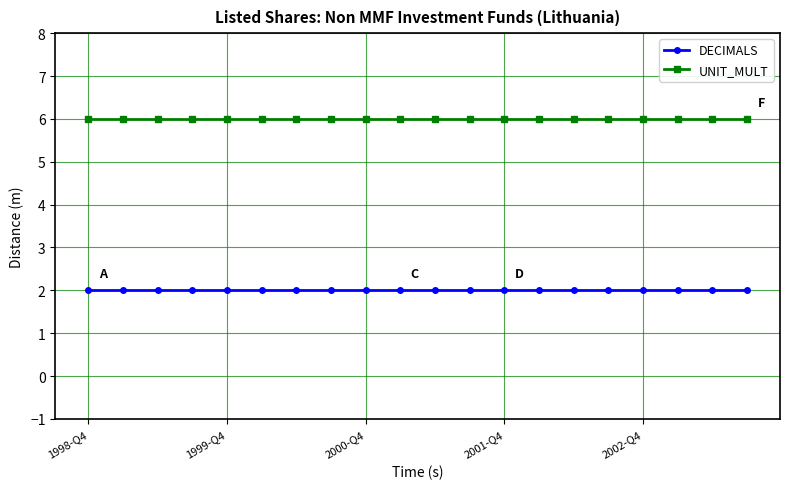

What is the value of the UNIT_MULT point at the 10th from the left?

6